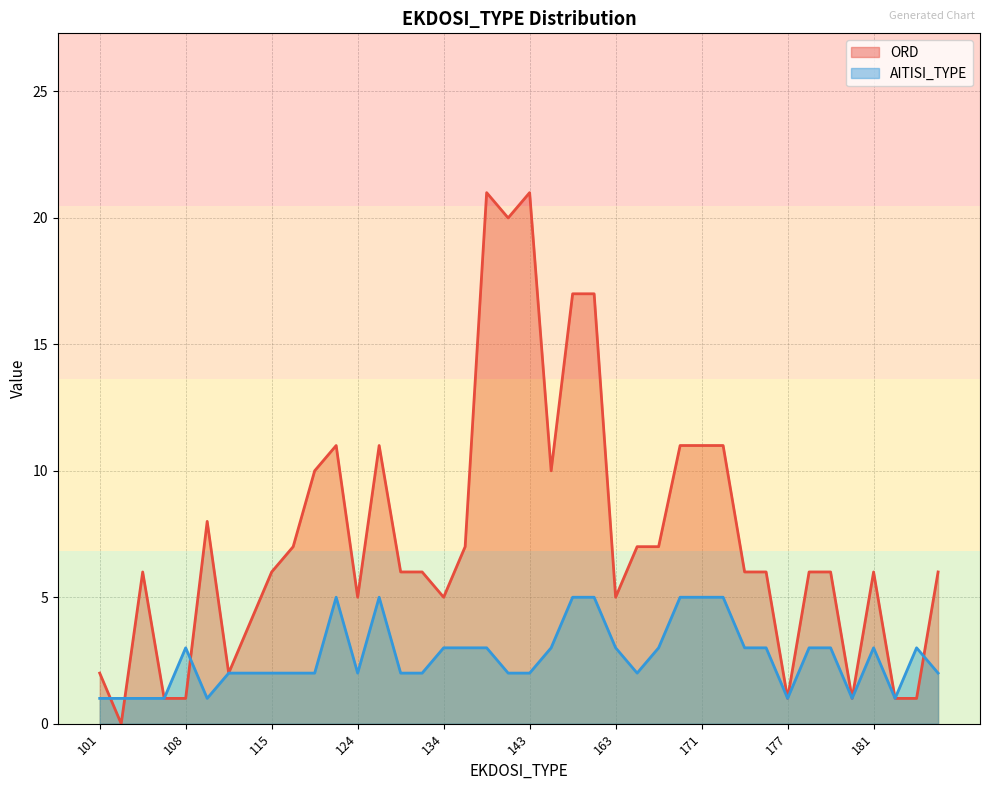

The value of ORD at 170 is 11. True or false?

True